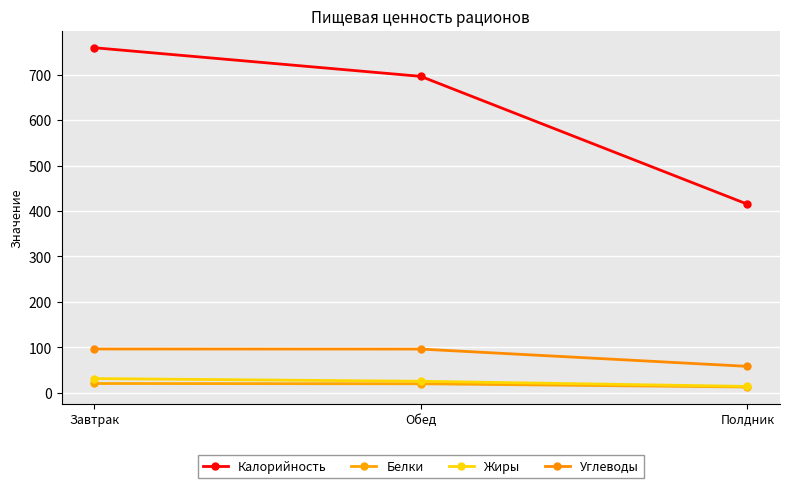

At how many categories does at least one series exceed 271?

3